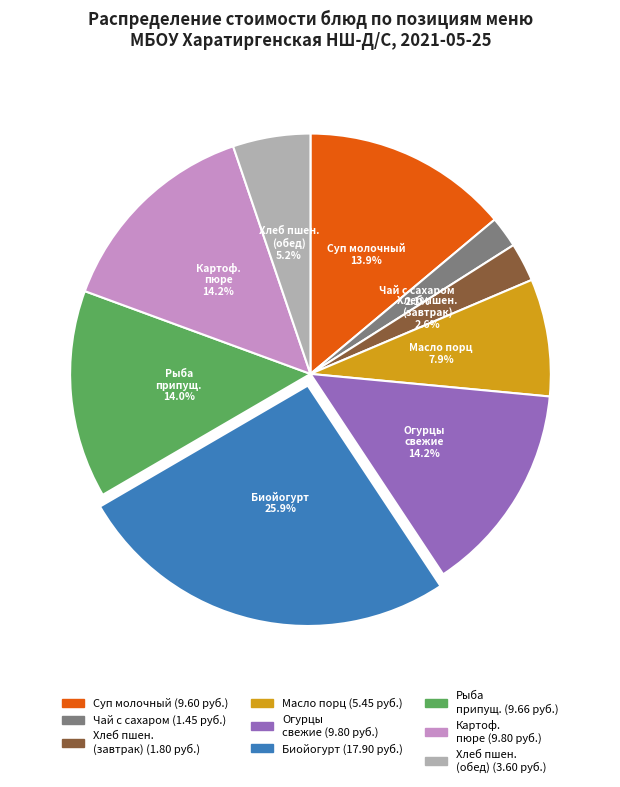

Does Чай с сахаром account for over 50% of the chart?

No